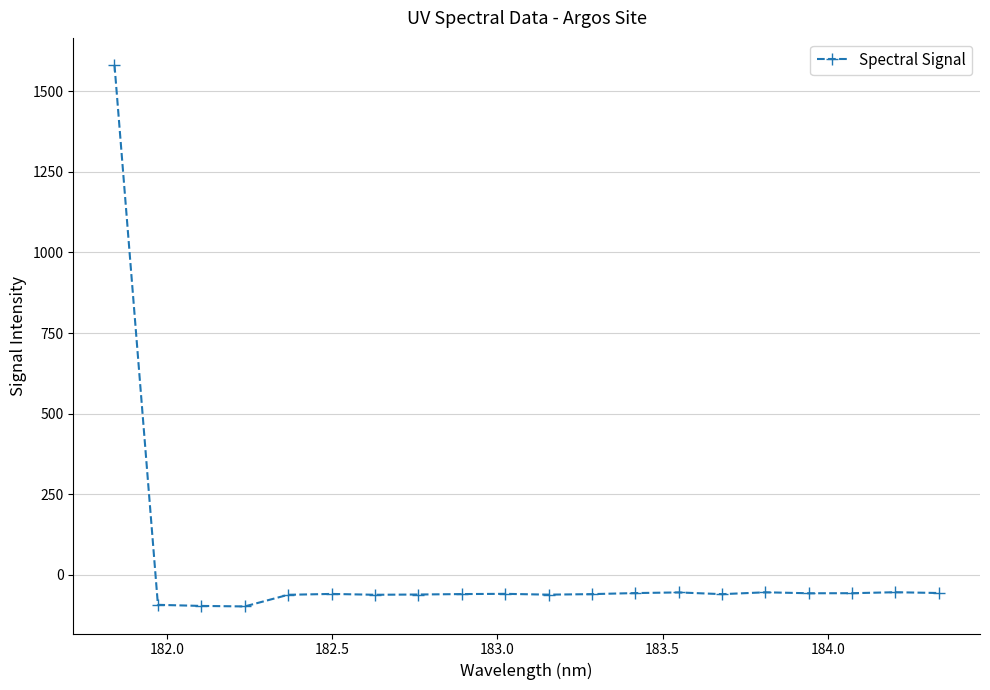

What is the value of the 20th point from the left?

-56.1